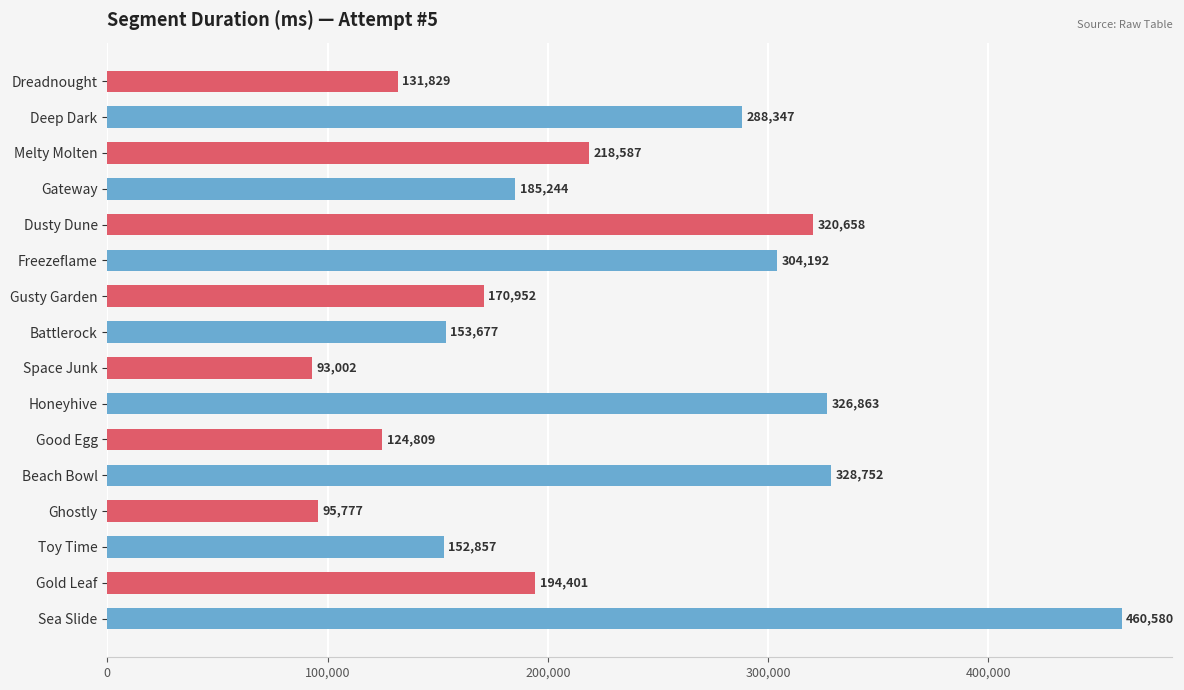

The chart shows a value of 521764 at Beach Bowl. True or false?

False